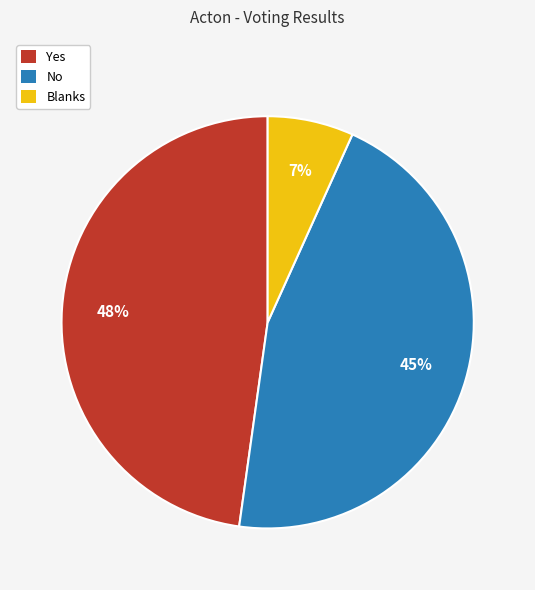

To the nearest percent, what is the combined percentage of Blanks and Yes?

55%